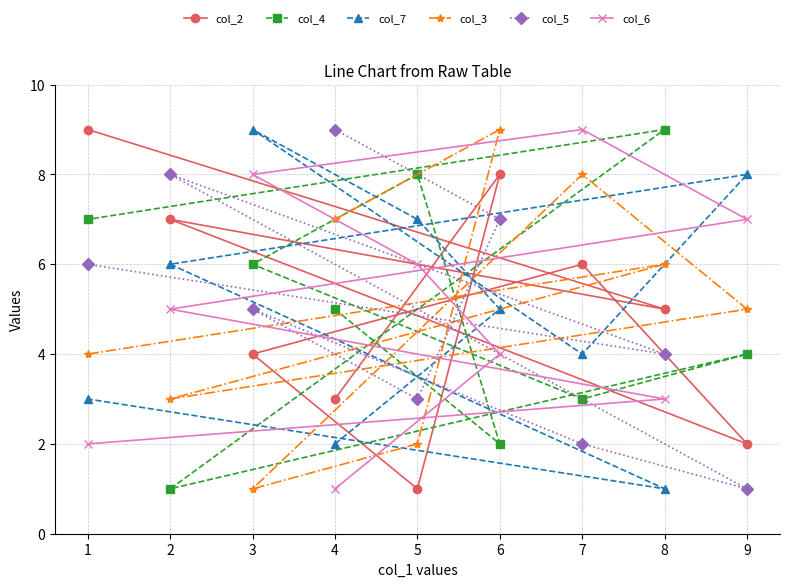

What is the sum of the col_3 values at 5 and 4?

9